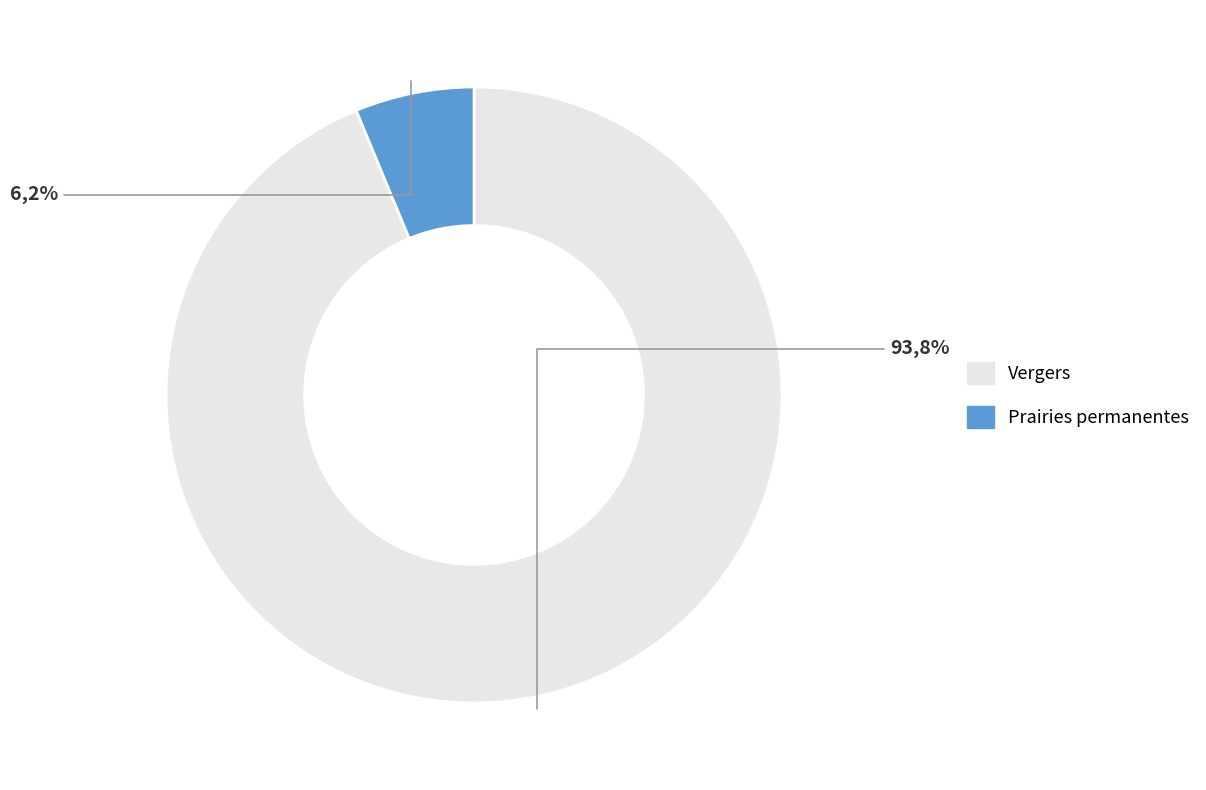

True or false: Prairies permanentes accounts for 1% of the total.

False